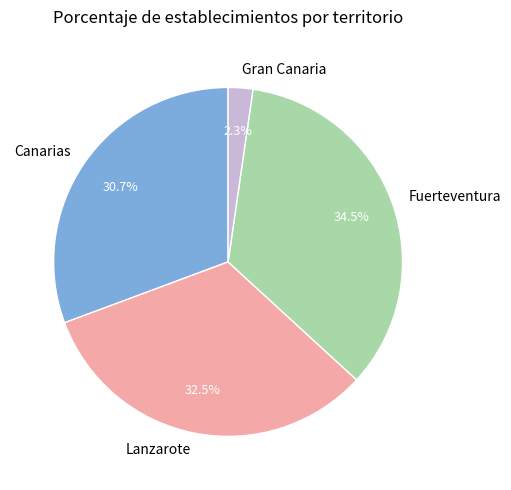

To the nearest percent, what percentage of the pie is Canarias?

31%